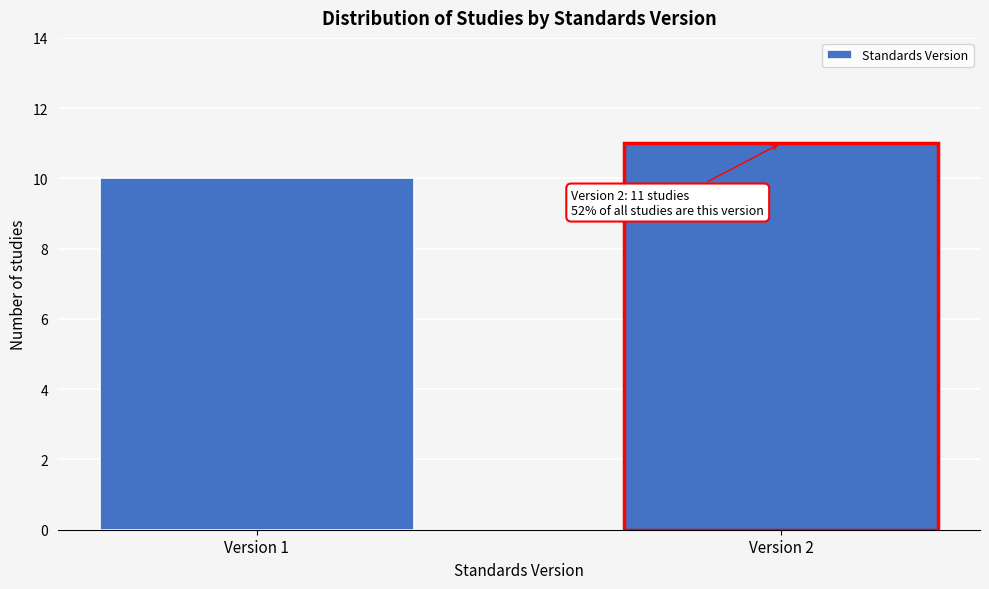

Reading left to right, extract all data points from this chart.

10	11